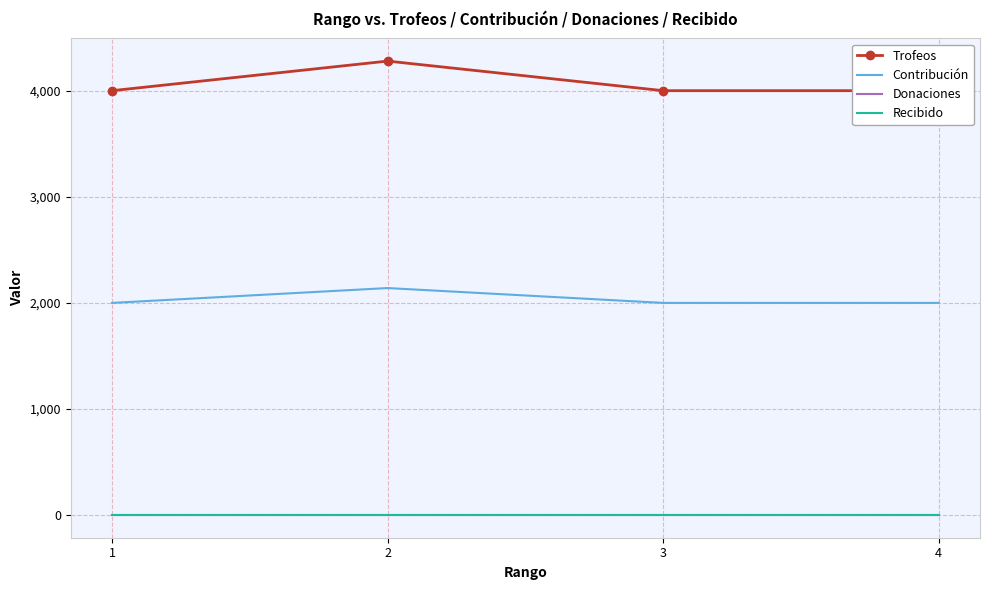

At which category does Trofeos reach its first local peak?

2